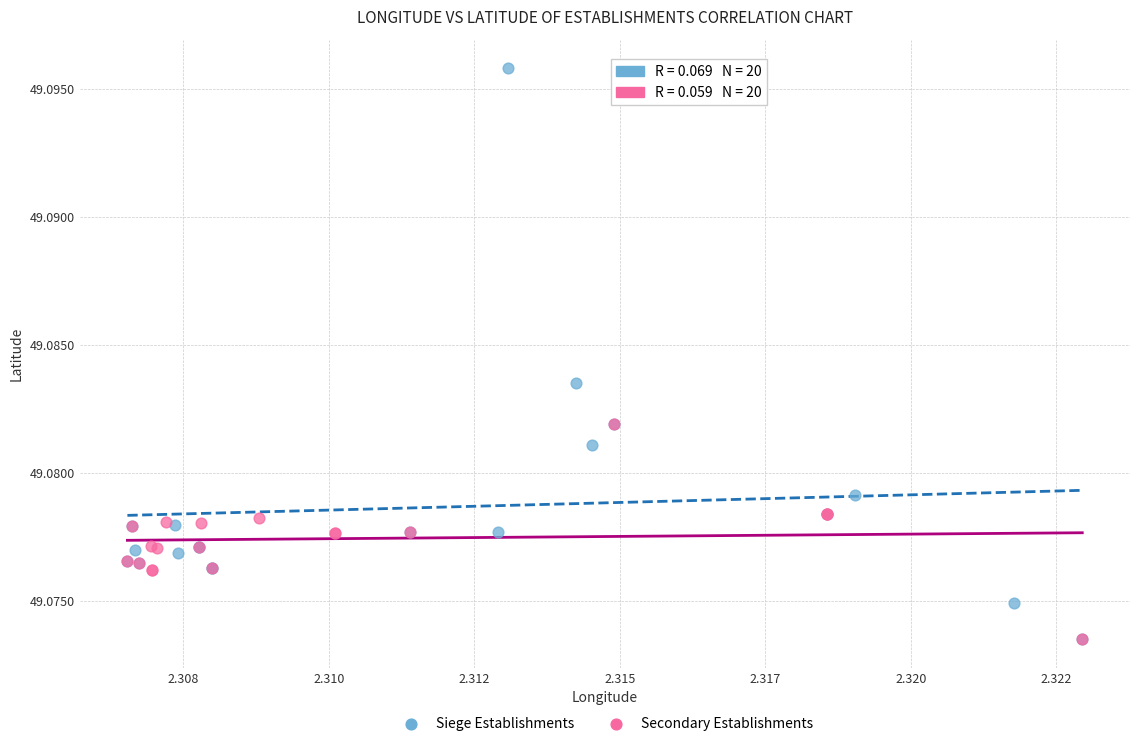

Which series has the largest Y range (max minus min)?

Siege Establishments